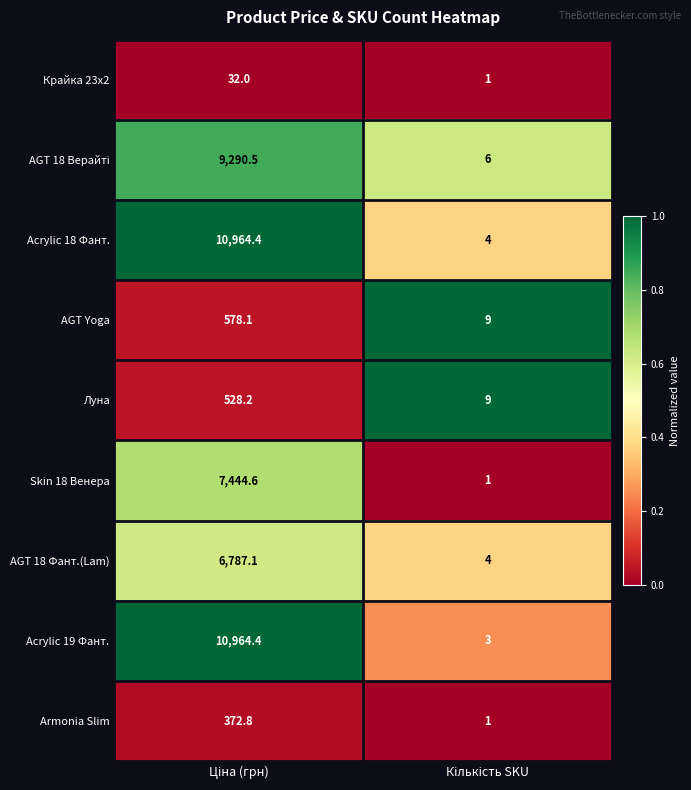

What is the difference between the maximum and minimum values in the Armonia Slim series?

371.8